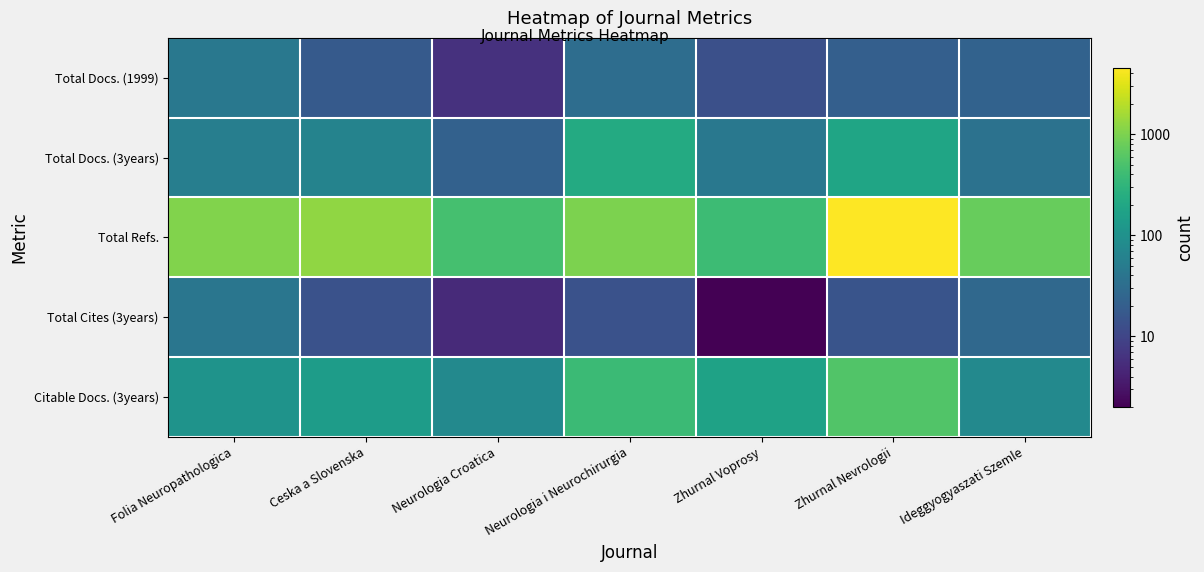

What is the total value across all series at Zhurnal Nevrologii?

5300